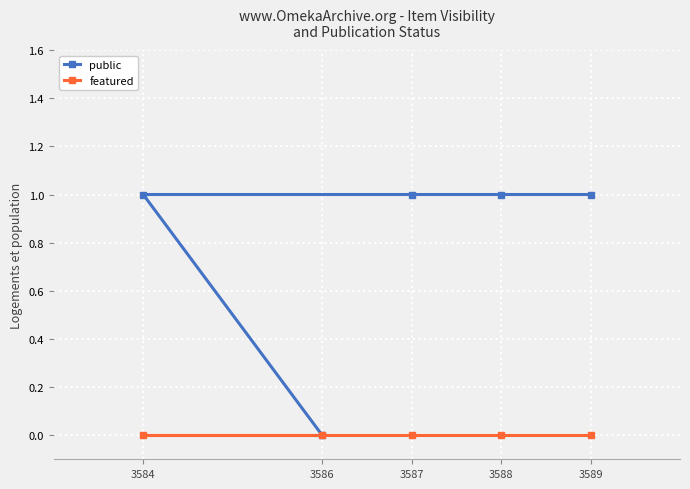

What is the difference between the highest and lowest values at 3588?

1